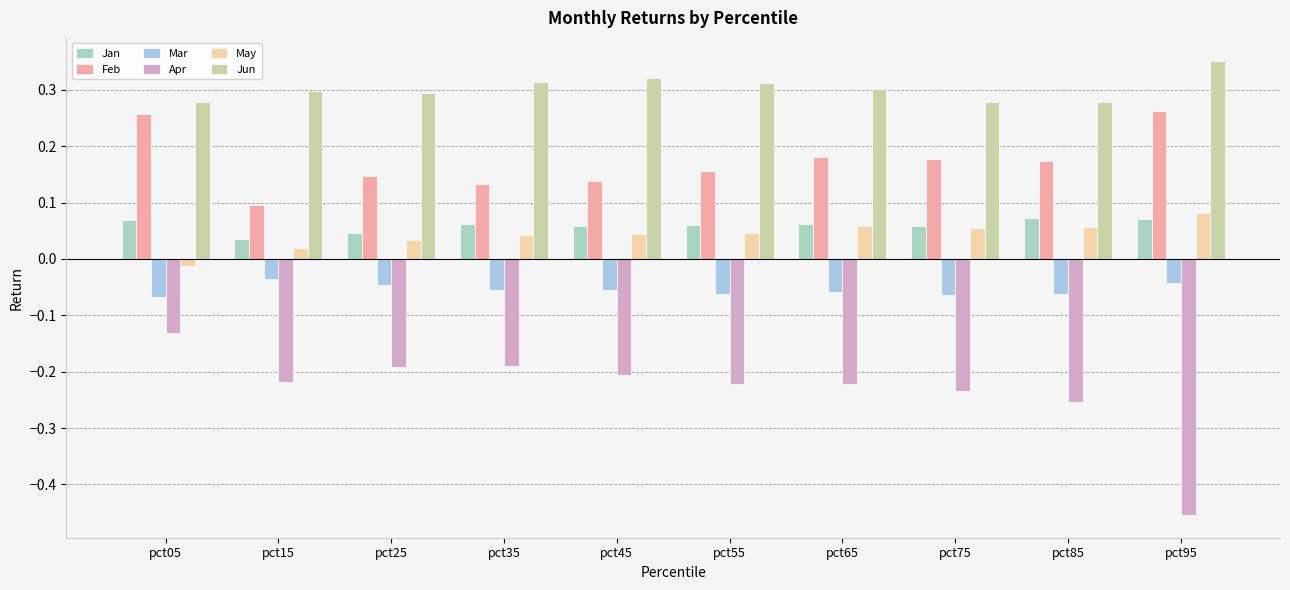

True or false: Jan has a value of 0.1 at pct75.

True